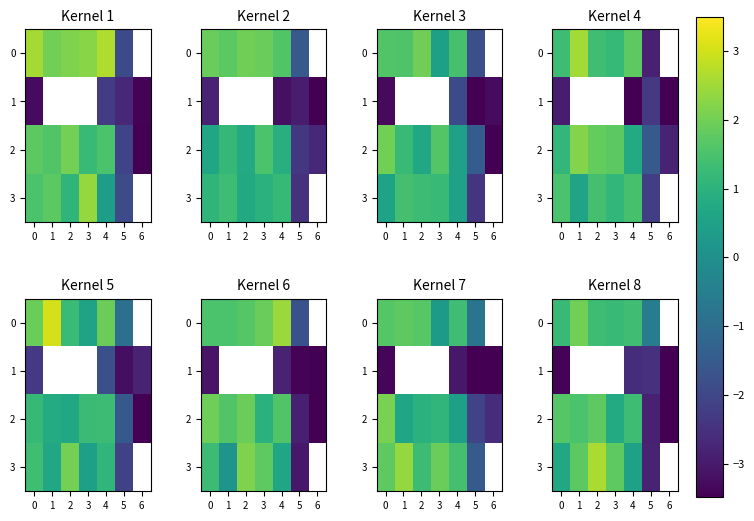

What is the total value across all series at 5?

-8.7